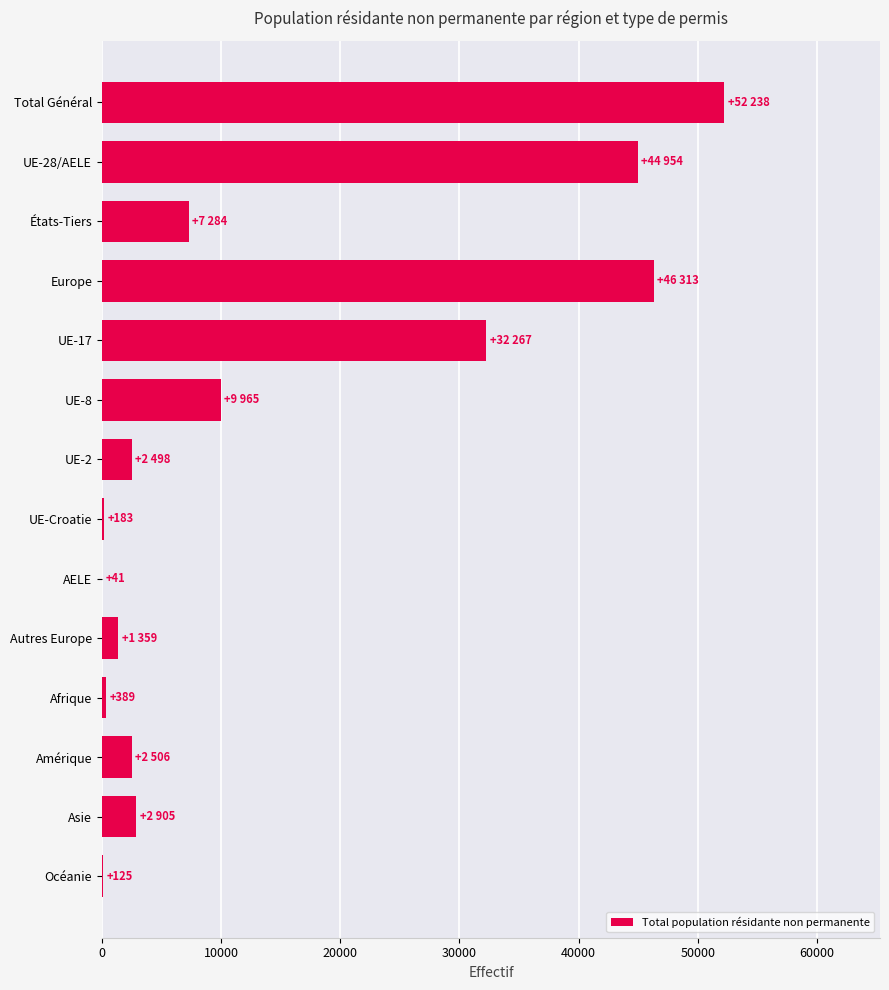

The chart shows a value of 16656 at Europe. True or false?

False